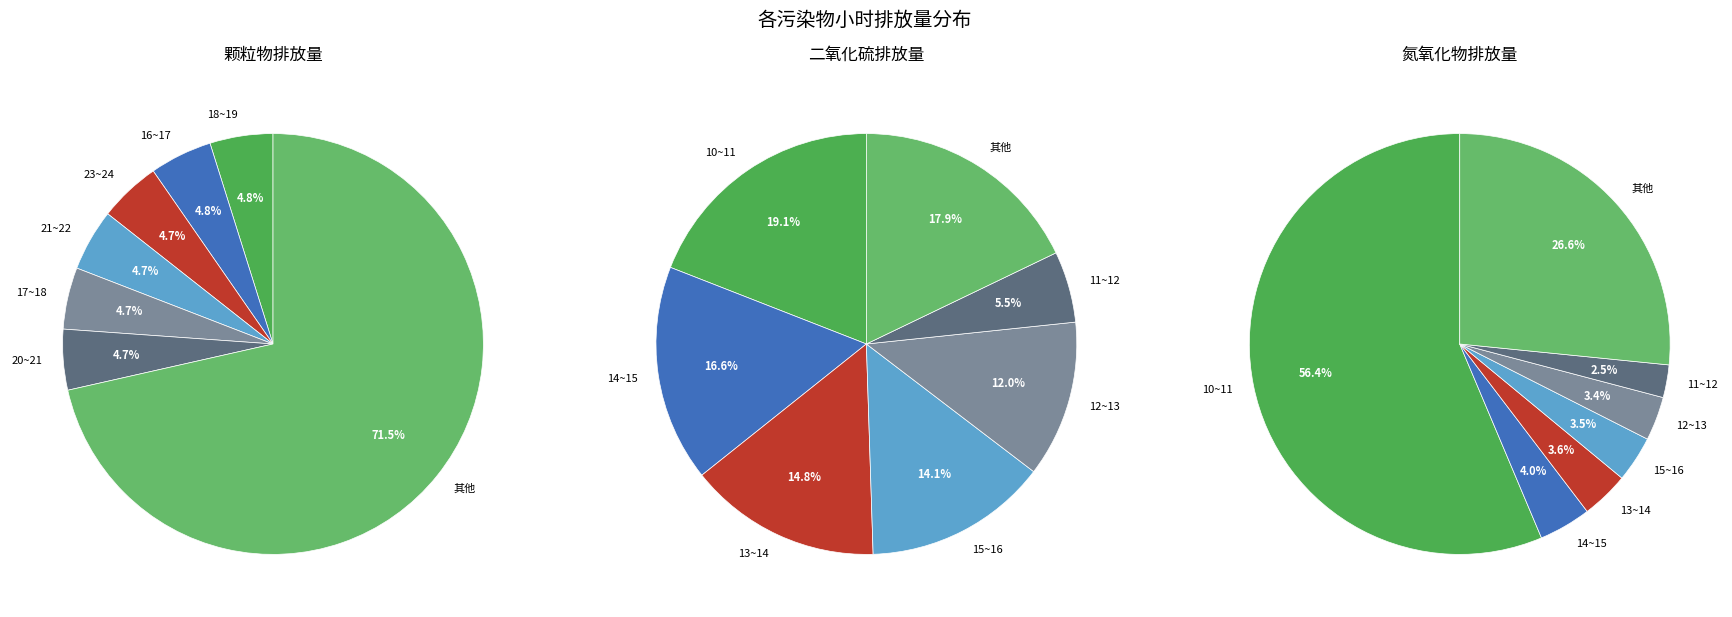

At 18~19, list the series in order from smallest to largest.

氮氧化物排放量(千克), 二氧化硫排放量(千克), 颗粒物排放量(千克)